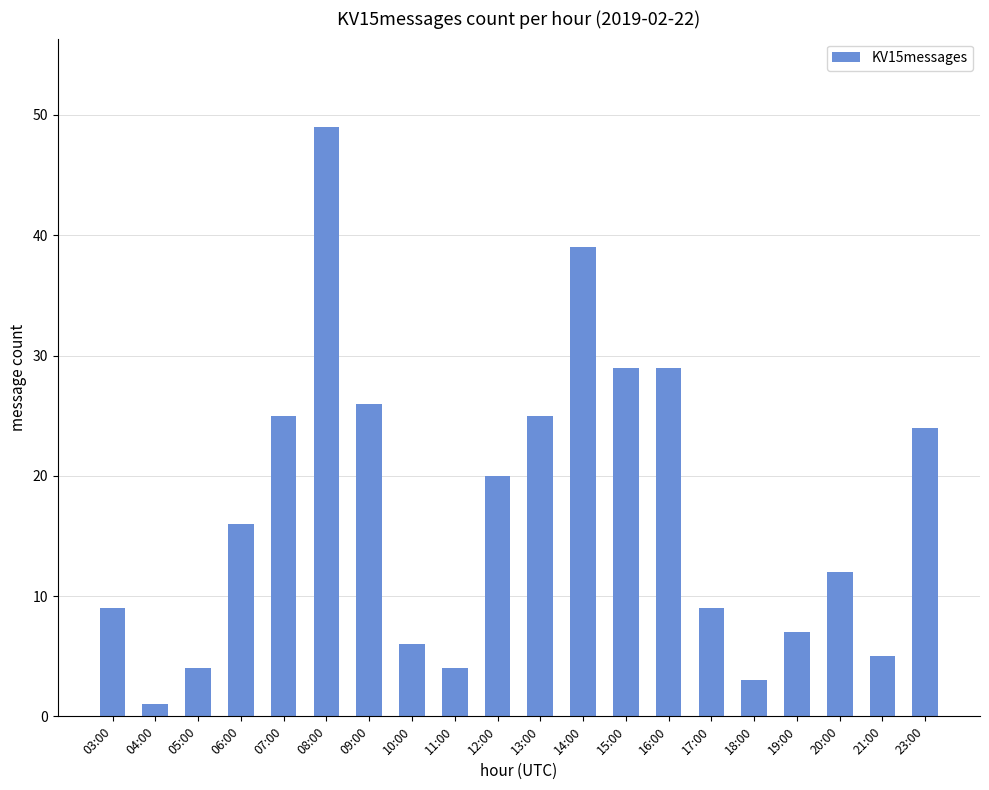

What position from the left is 12:00?

10